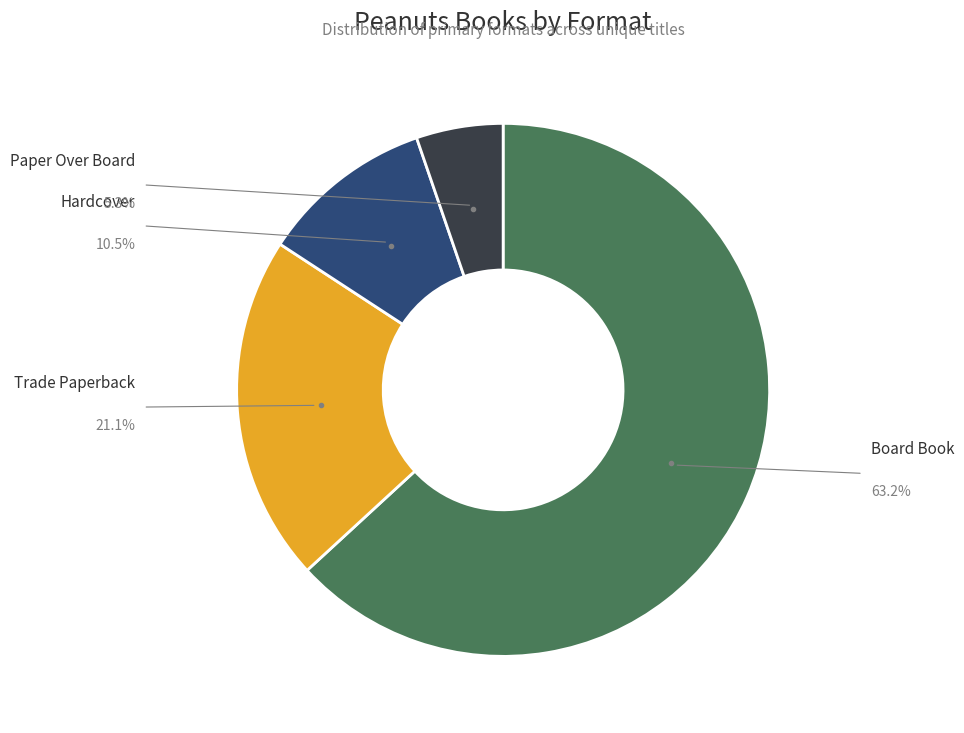

Is there any slice that represents more than half of the pie?

Yes